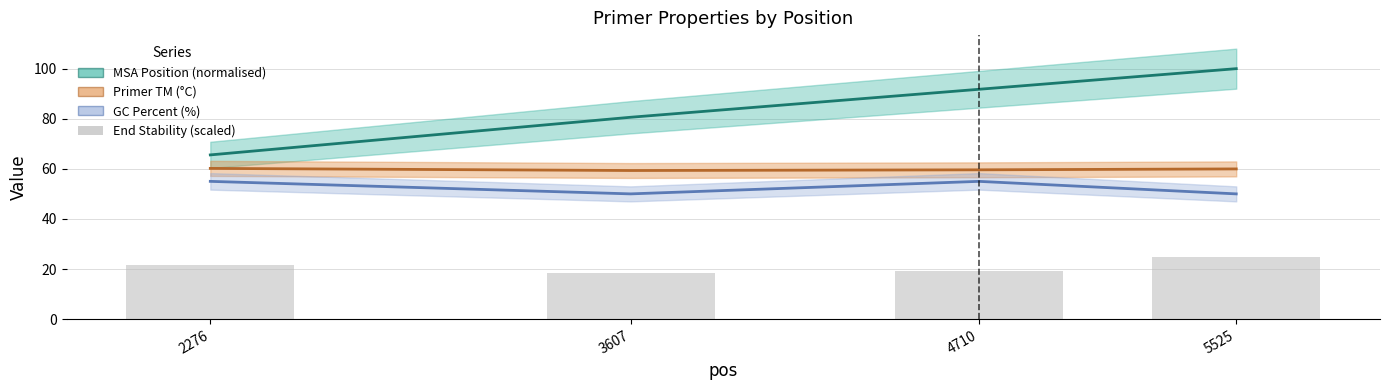

What is the value of the GC Percent (%) bar at the 1st from the left?

55.0